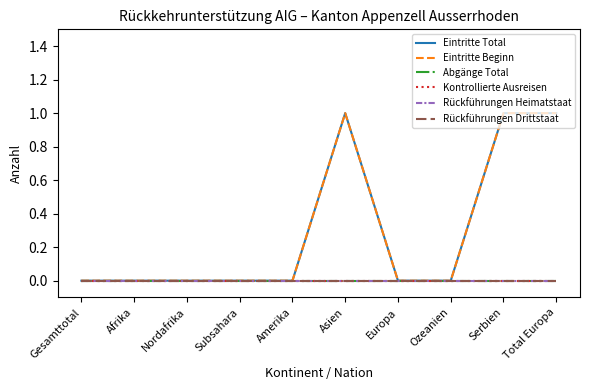

What is the label of the 7th point from the right?

Subsahara